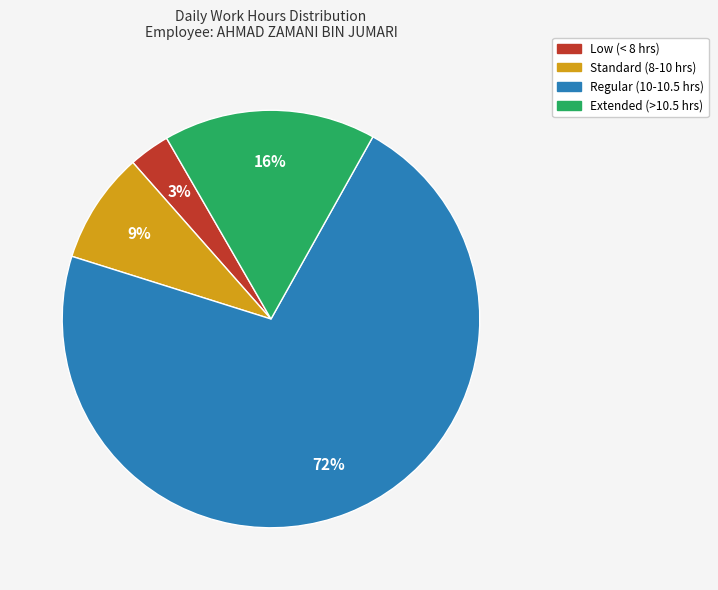

How many segments does this pie chart have?

4